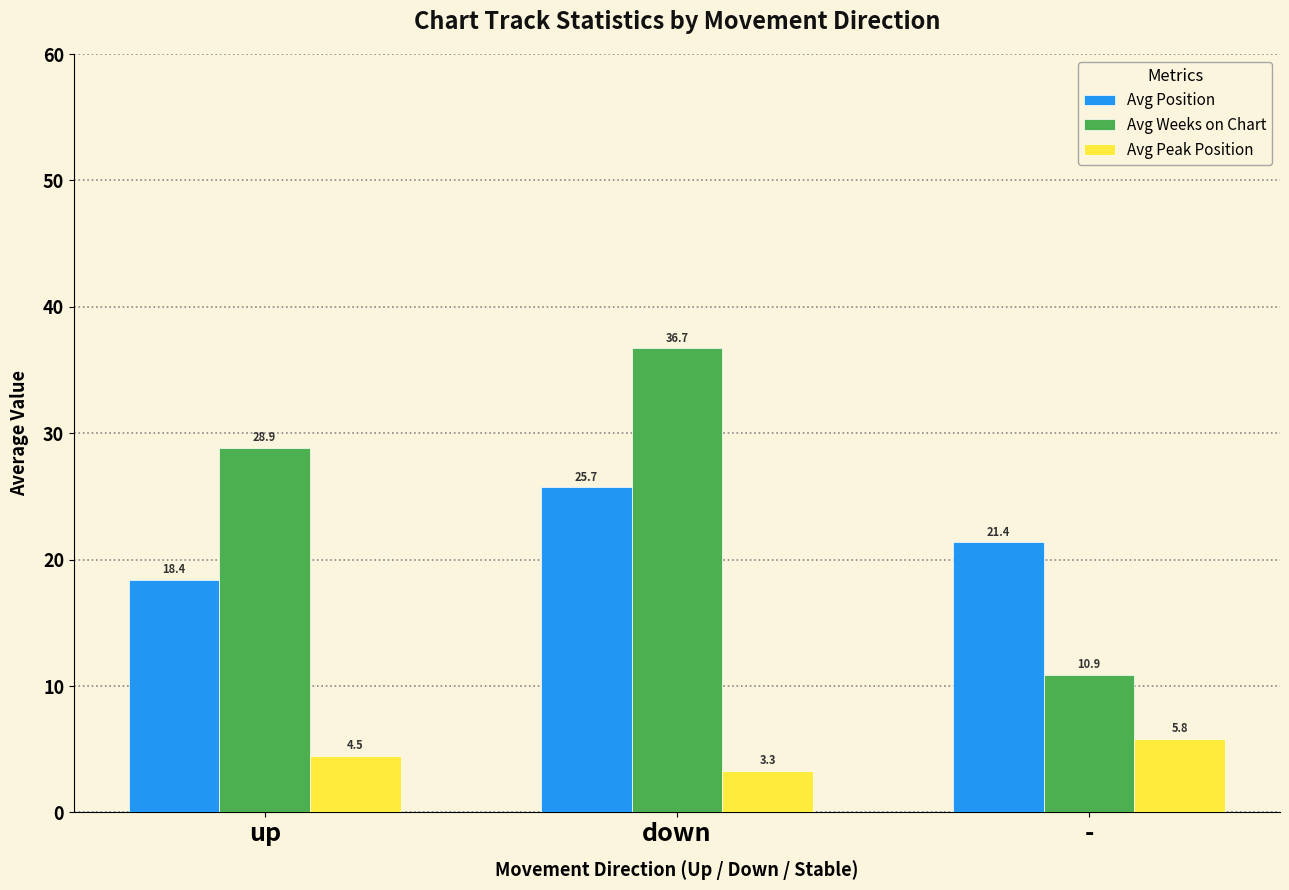

Which series has the widest spread of values?

Avg Weeks on Chart